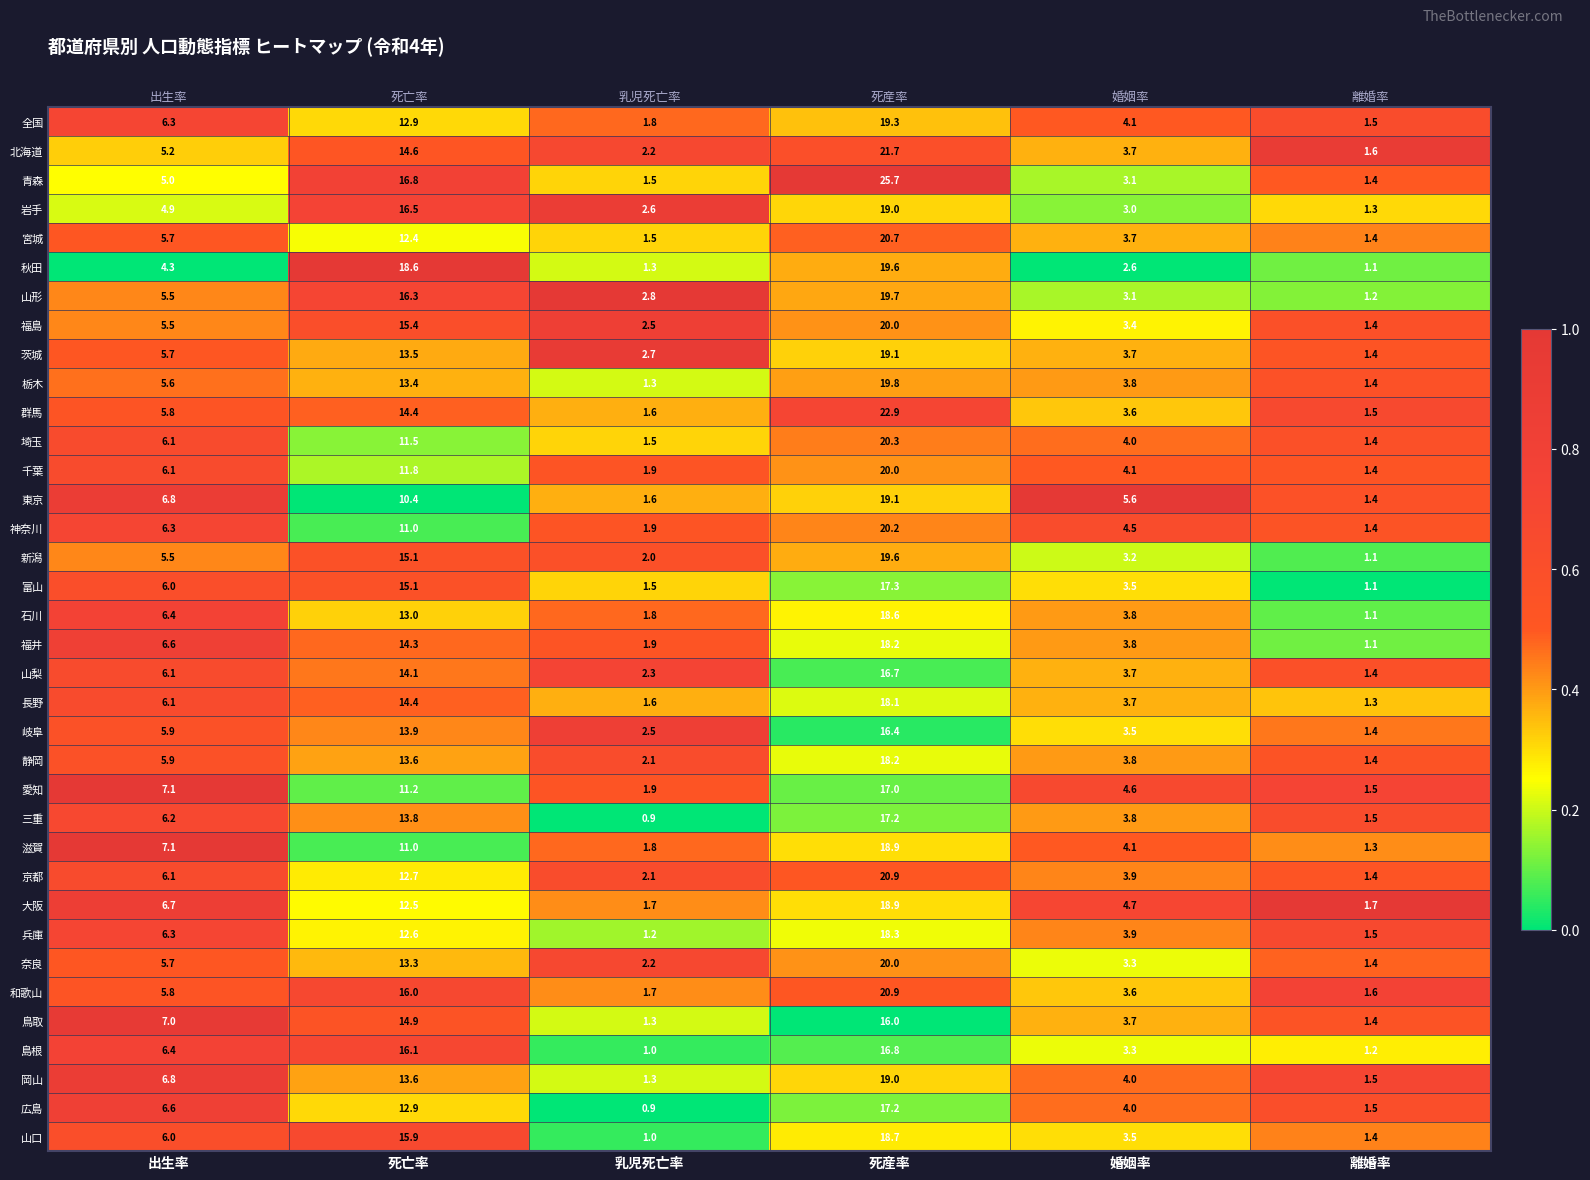

List the labels in order of 長野 value, smallest first.

死産率, 離婚率, 婚姻率, 乳児死亡率, 死亡率, 出生率